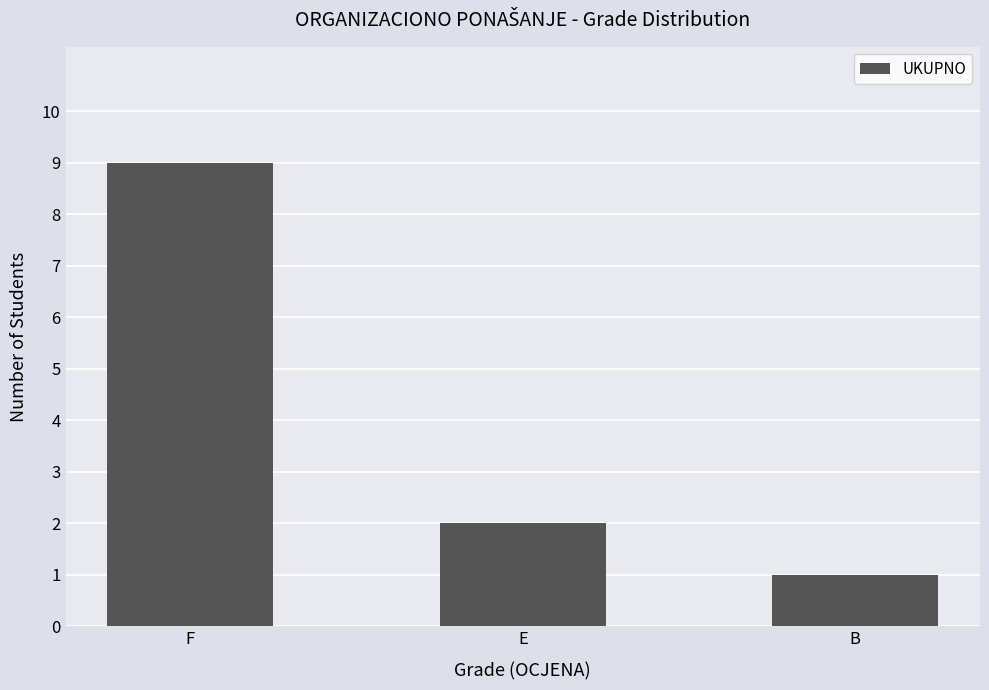

Reading left to right, extract all data points from this chart.

9	2	1